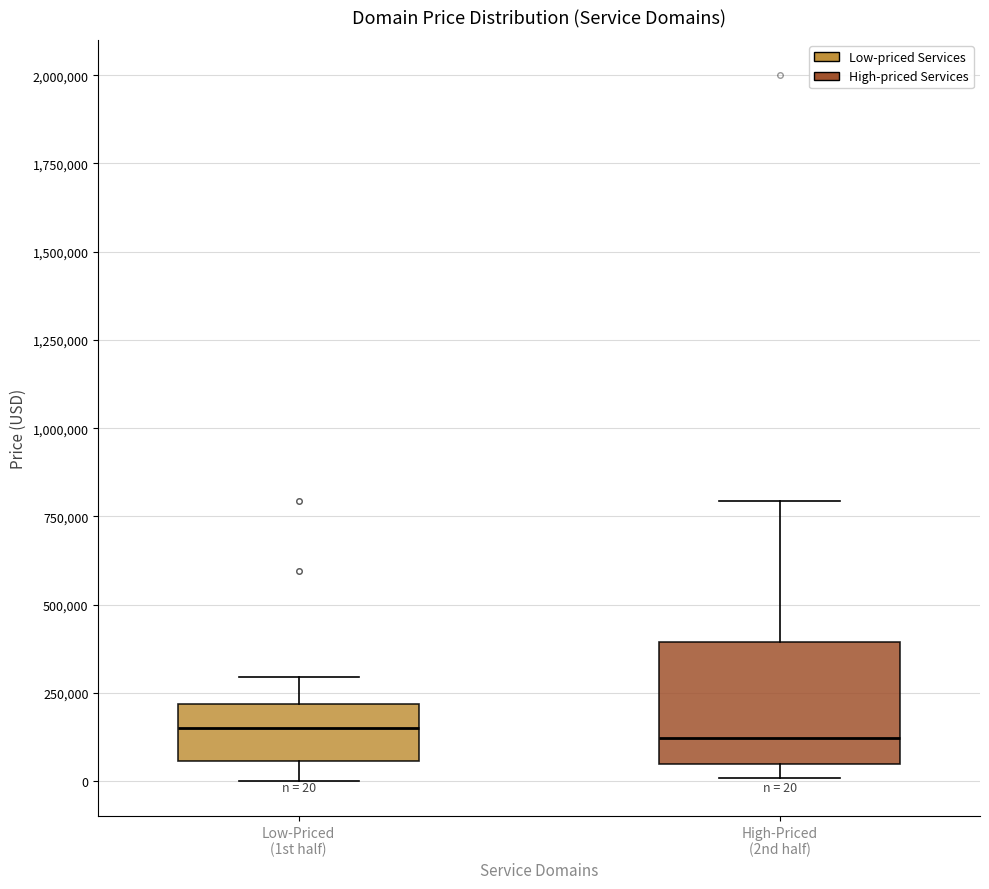

Which box is the tallest, from its lower edge to its upper edge?

High-Priced (2nd half)